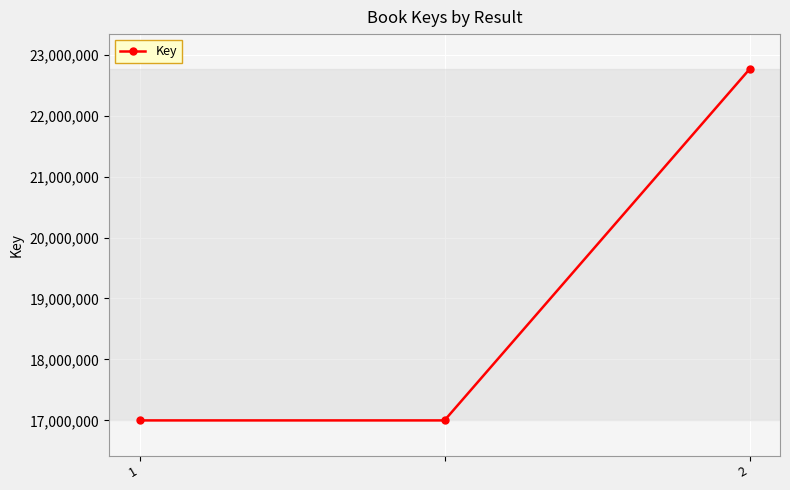

What is the sum of all values?

56759933